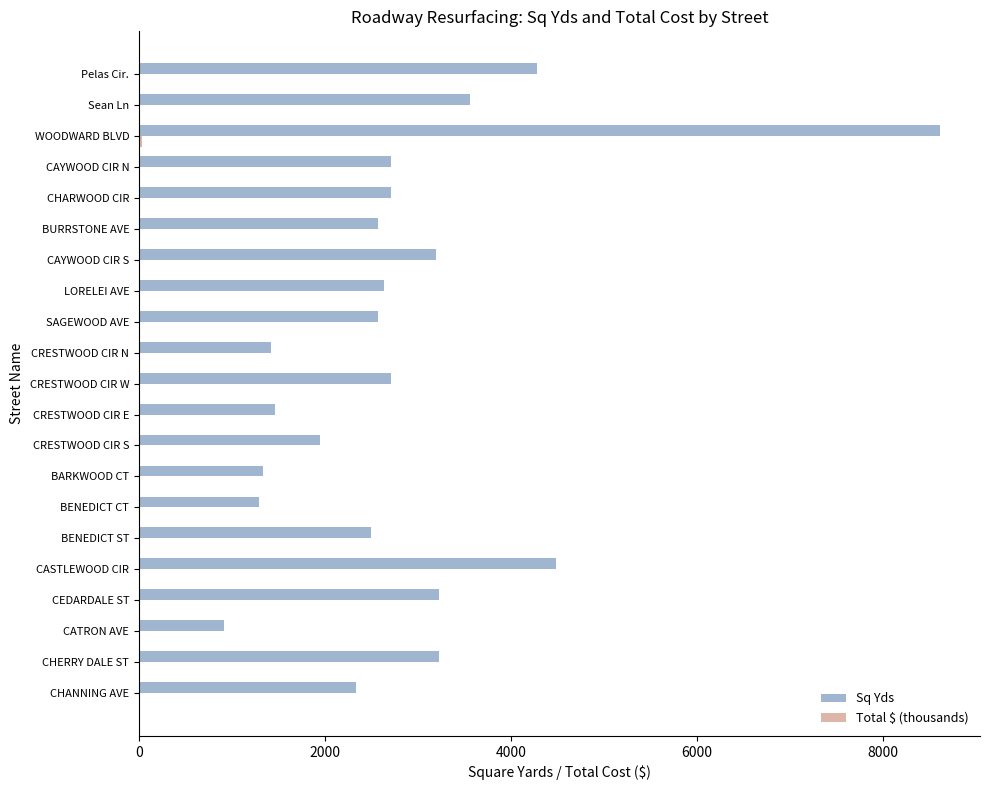

Between CRESTWOOD CIR E and CAYWOOD CIR N, which series saw the biggest shift?

Sq Yds